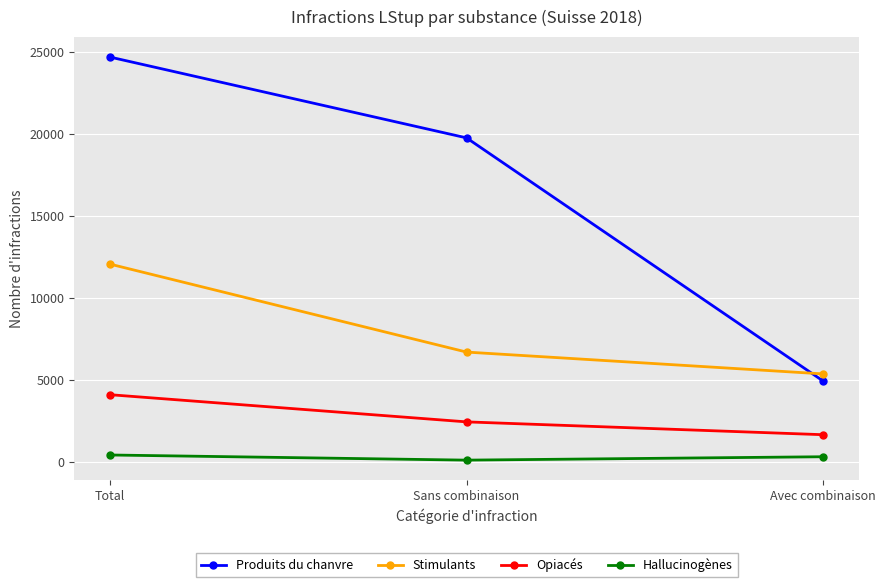

What is the label of the 1st point from the left?

Total